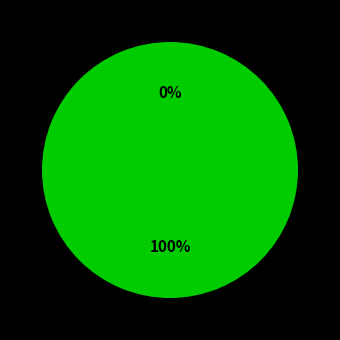

What percentage do Ticket (io_index=0) and Vote (io_index=1) together represent?

100.0%